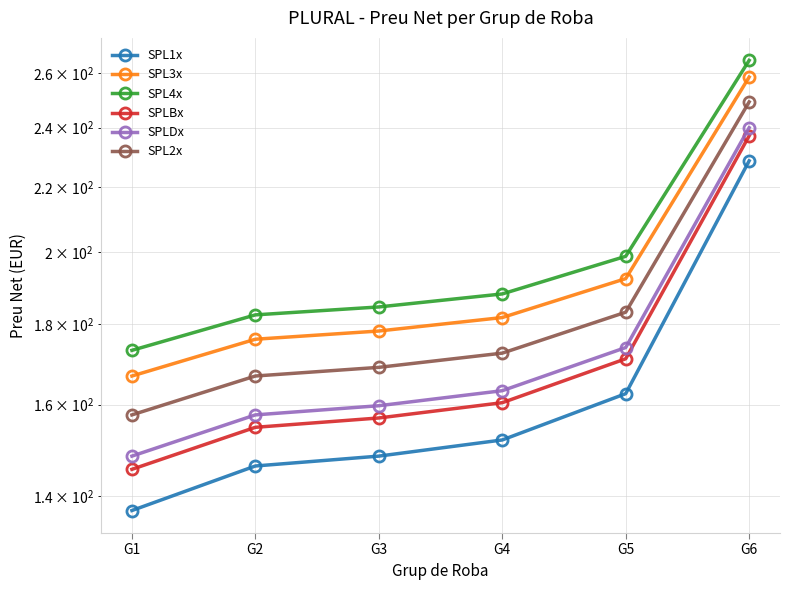

Read the SPL1x value at G2.

146.3